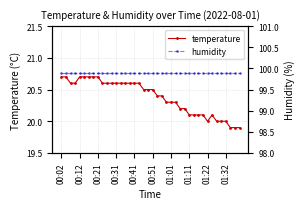

The value of temperature at 01:32 is 20.0. True or false?

True